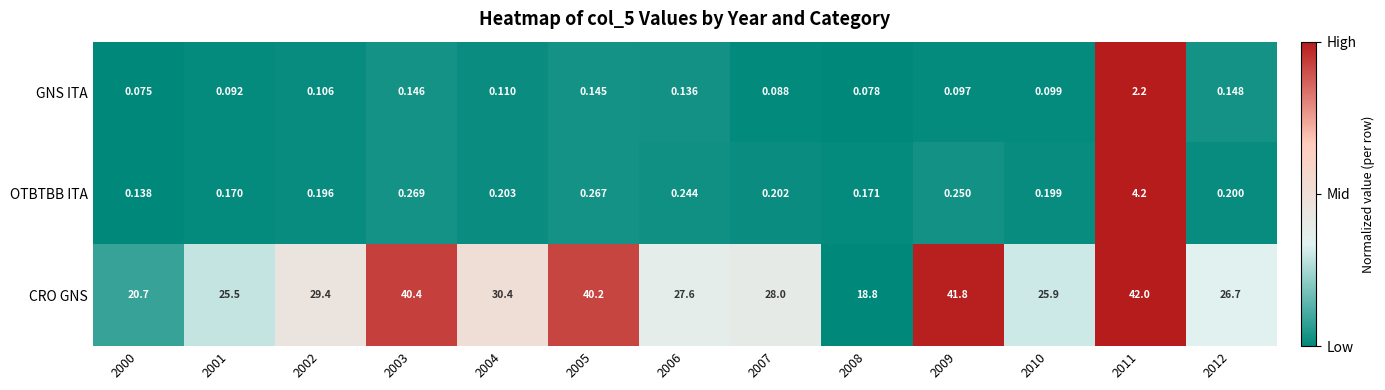

At which category does the chart reach its peak across all series?

2011